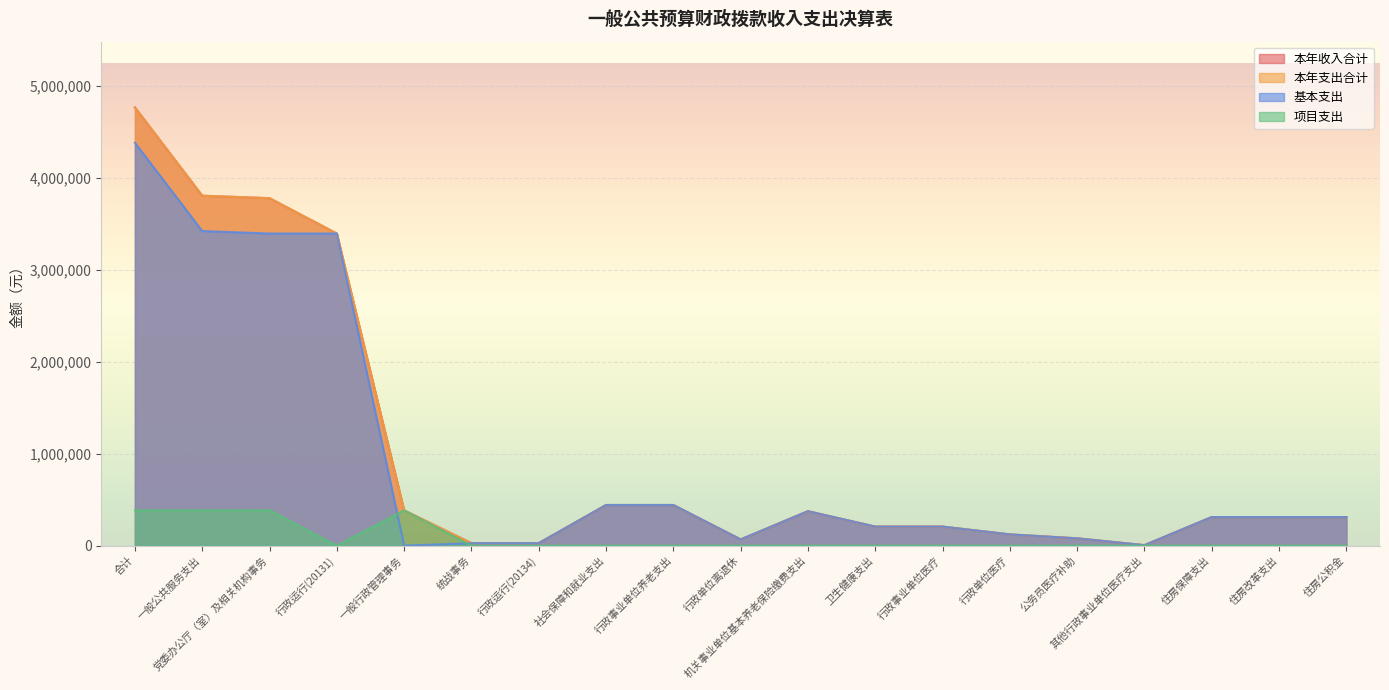

Where is 本年支出合计 nearest to the value 2384247?

行政运行(20131)